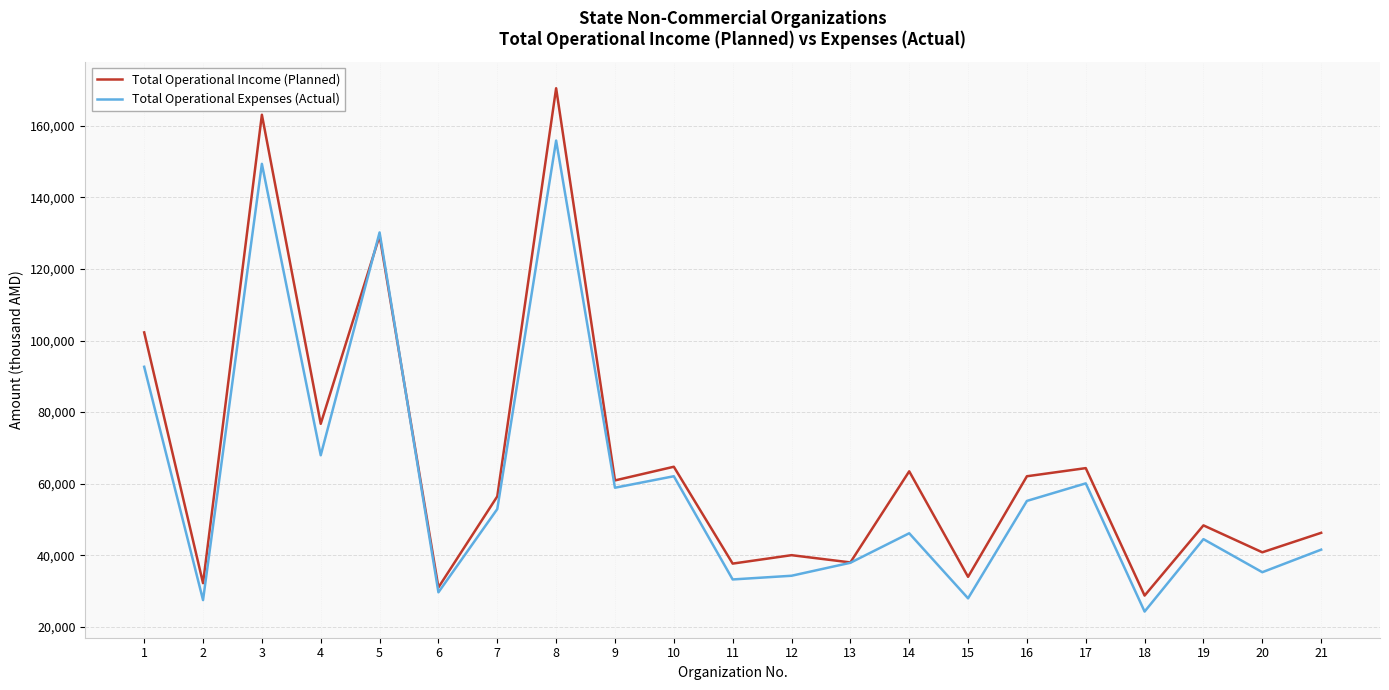

List the series in order of their peak value, lowest first.

Total Operational Expenses (Actual), Total Operational Income (Planned)